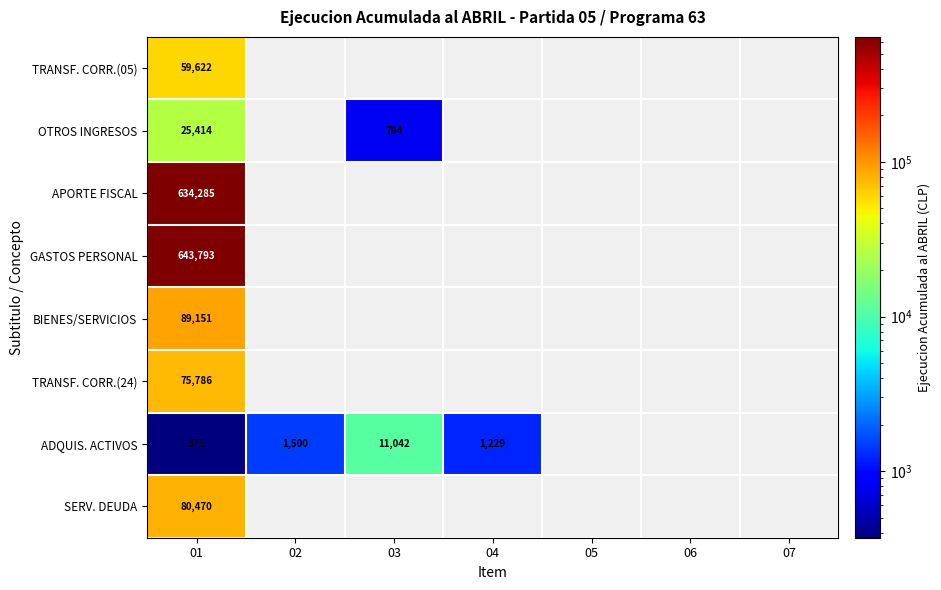

True or false: ADQUIS. ACTIVOS has a value of 19525 at 03.

False